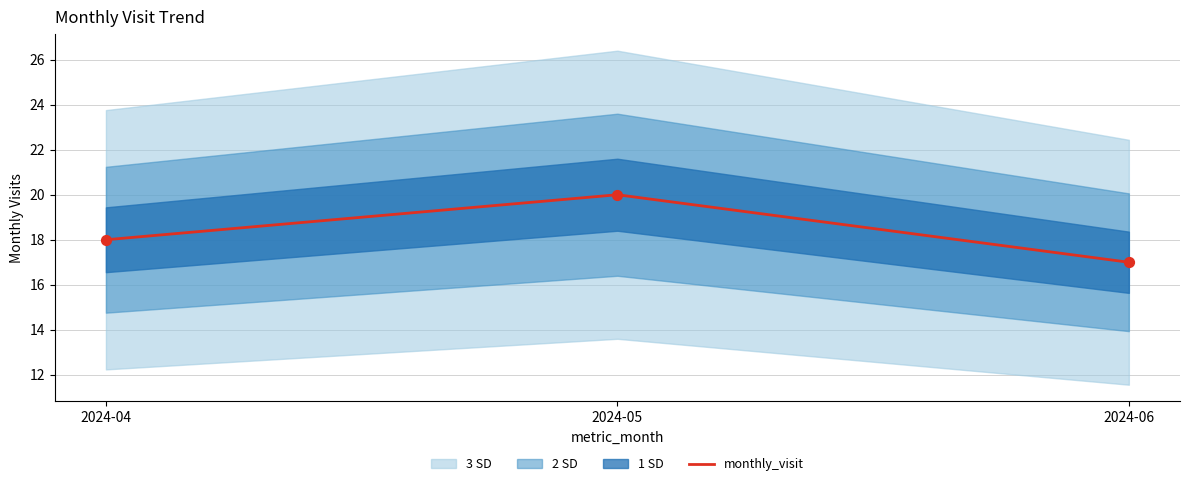

Approximately how many times larger is the value at 2024-04 compared to 2024-05?

0.9